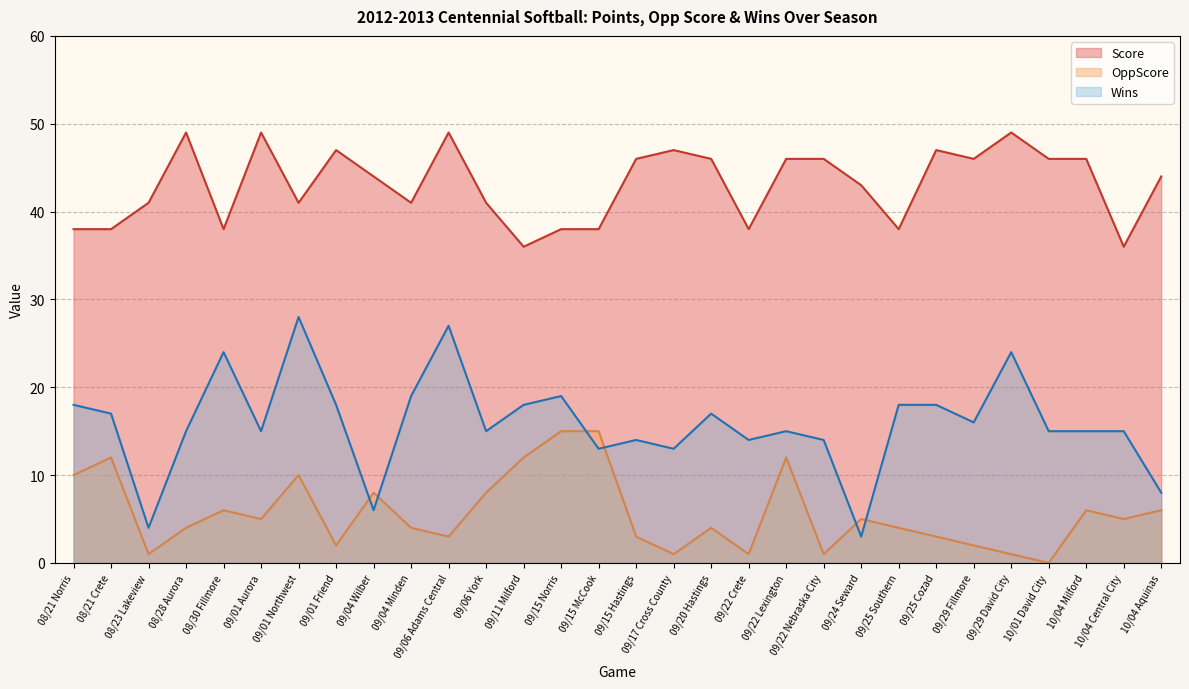

What is the sum of the Score values at 09/20 Hastings and 09/15 McCook?

84